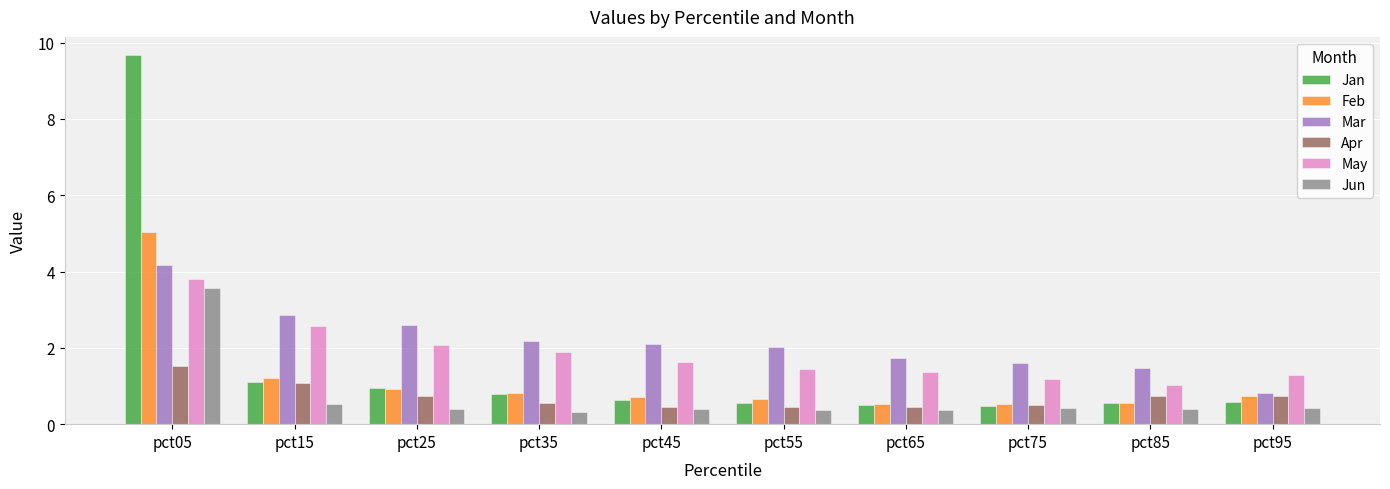

What is the difference between the second highest and minimum values in the Apr series?

0.6